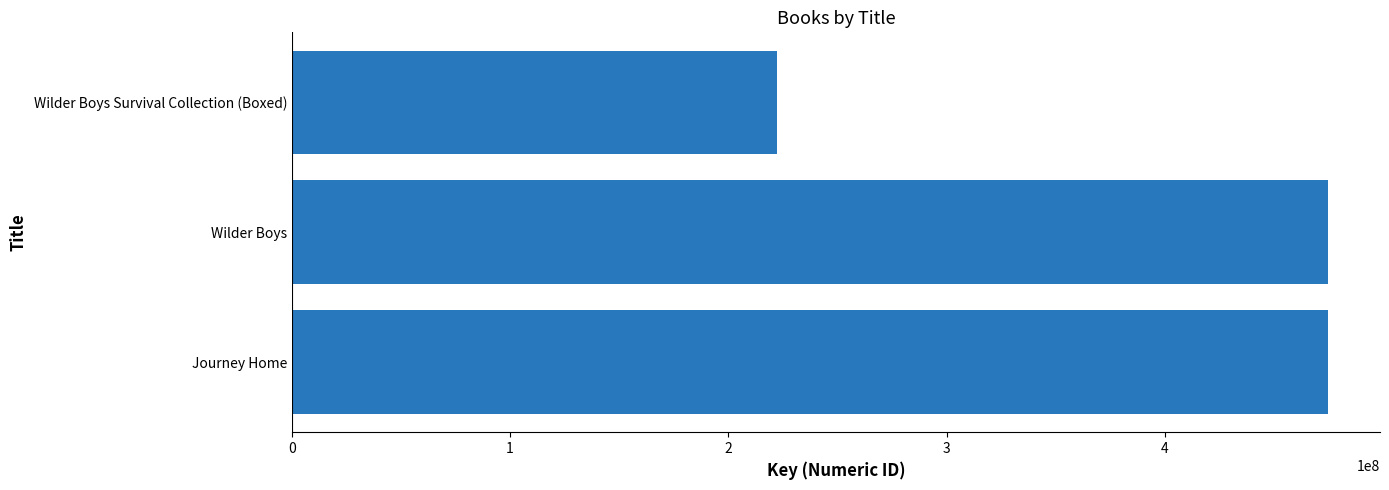

How many categories are shown in the chart?

3